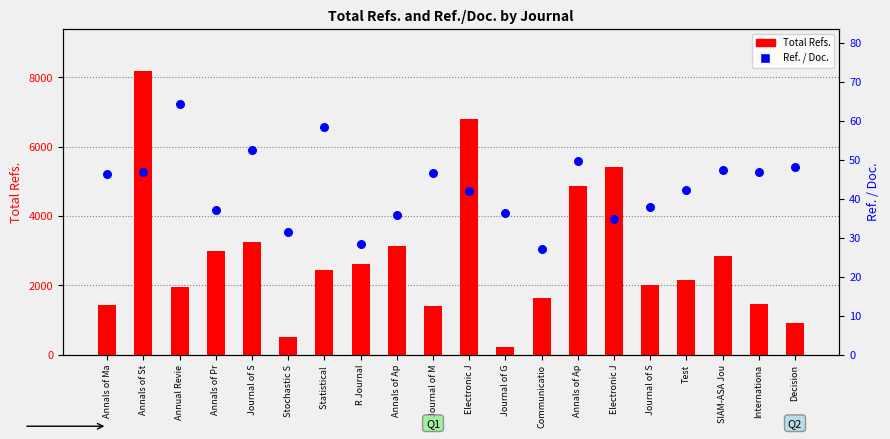

What are all the series names shown in the legend?

Total Refs., Ref. / Doc.